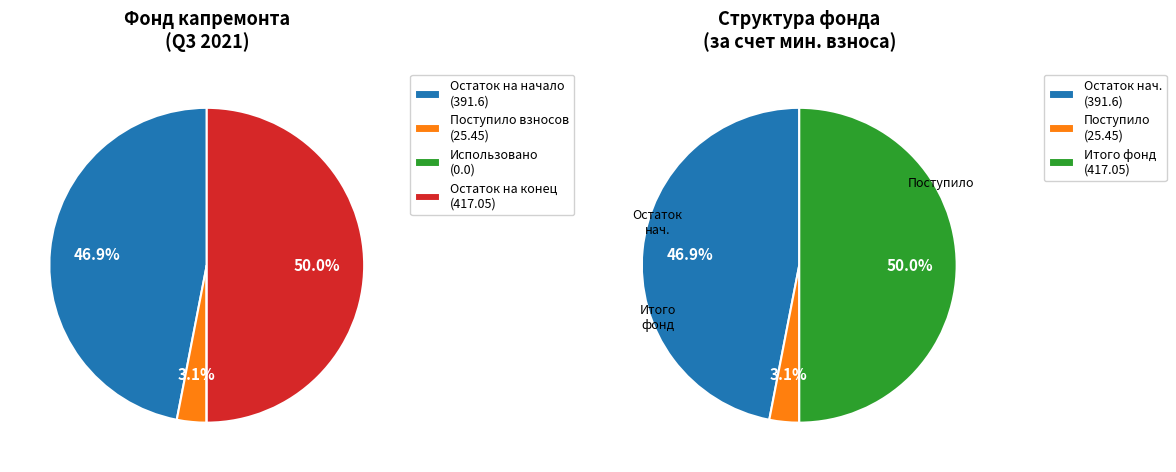

How many segments does this pie chart have?

4